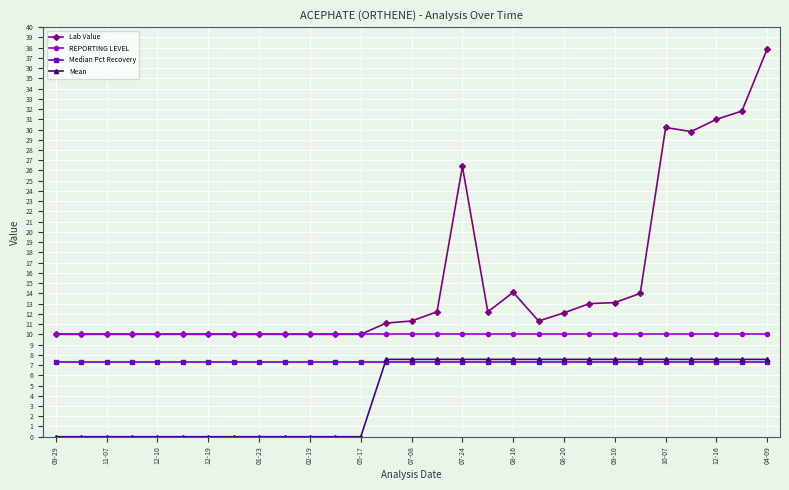

Does the chart display data point markers on the line(s)?

Yes